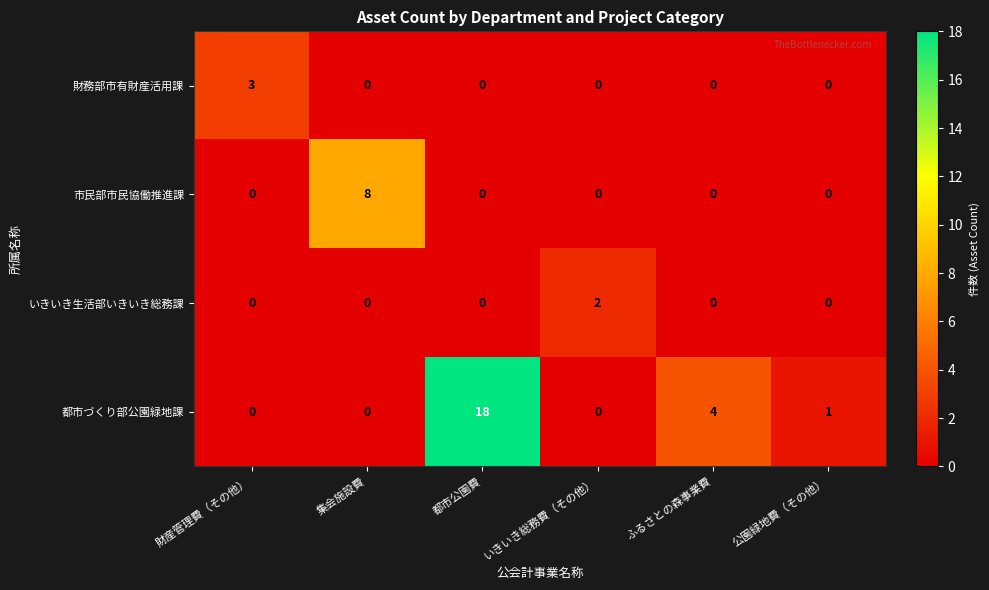

Which series has the largest total across all categories?

都市づくり部公園緑地課